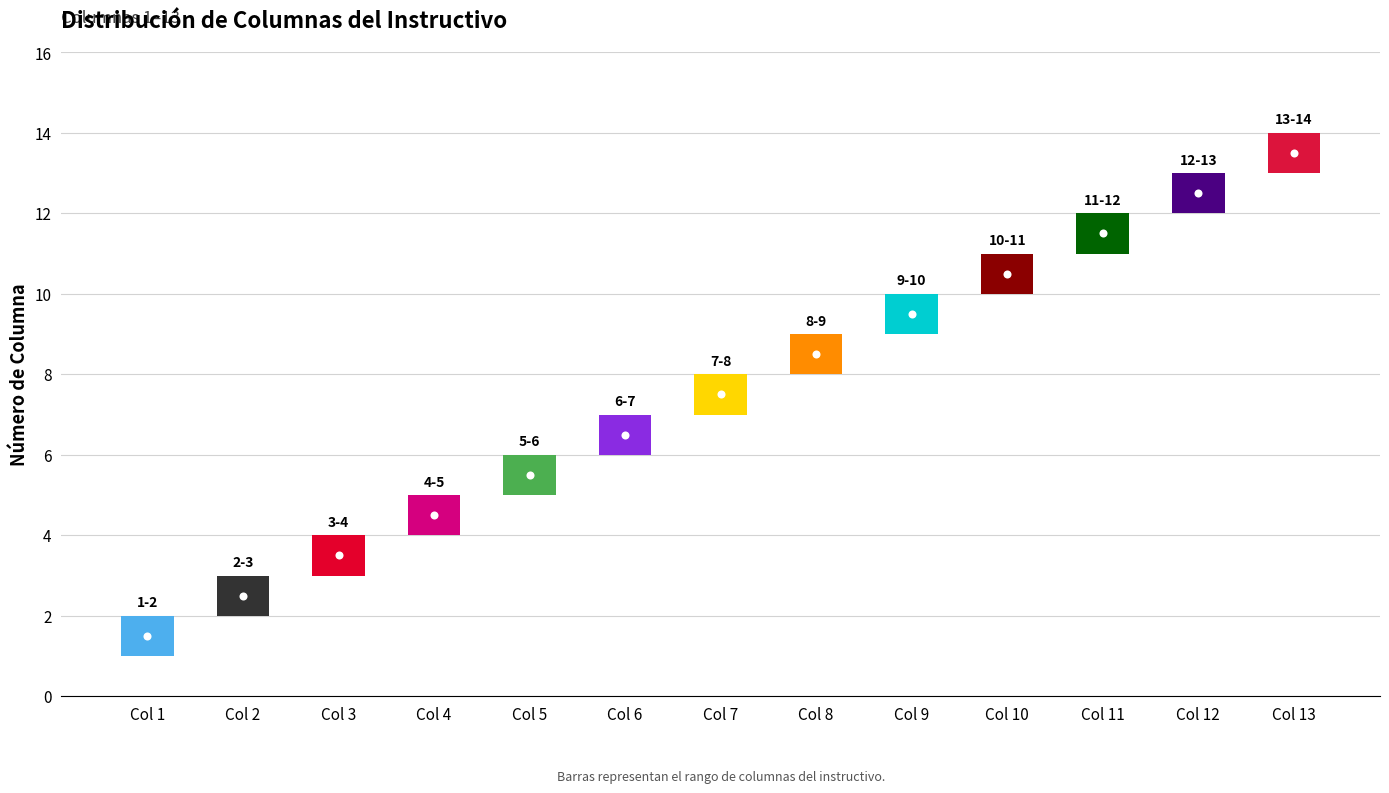

What is the sum of all values?

91